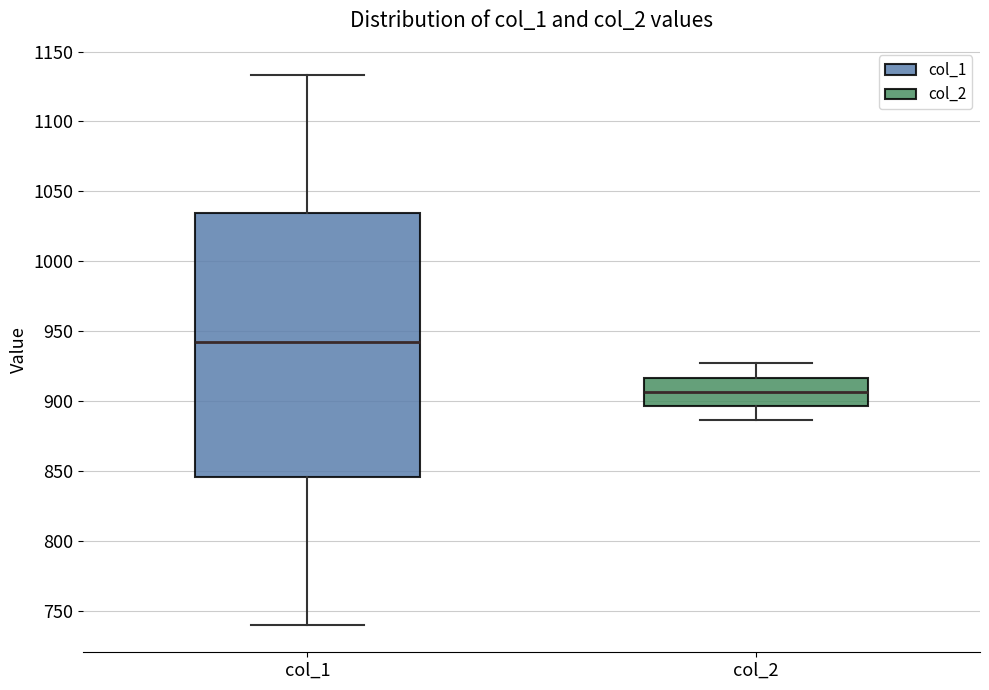

Comparing the boxes themselves (not the whiskers), which one is the tallest?

col_1